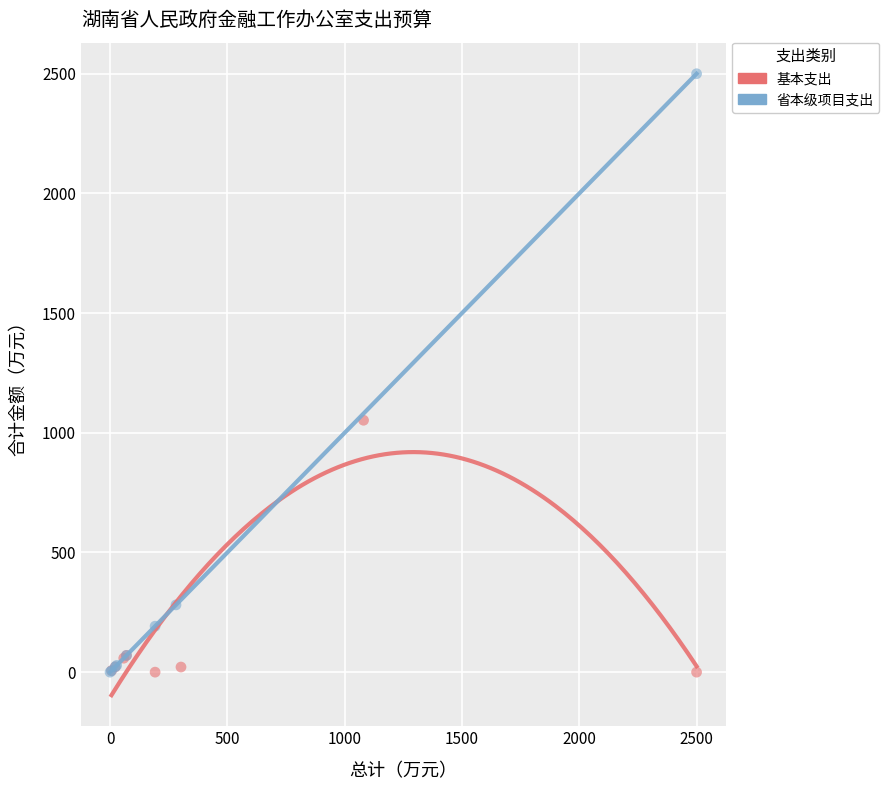

Which series has the widest spread of Y values?

省本级项目支出